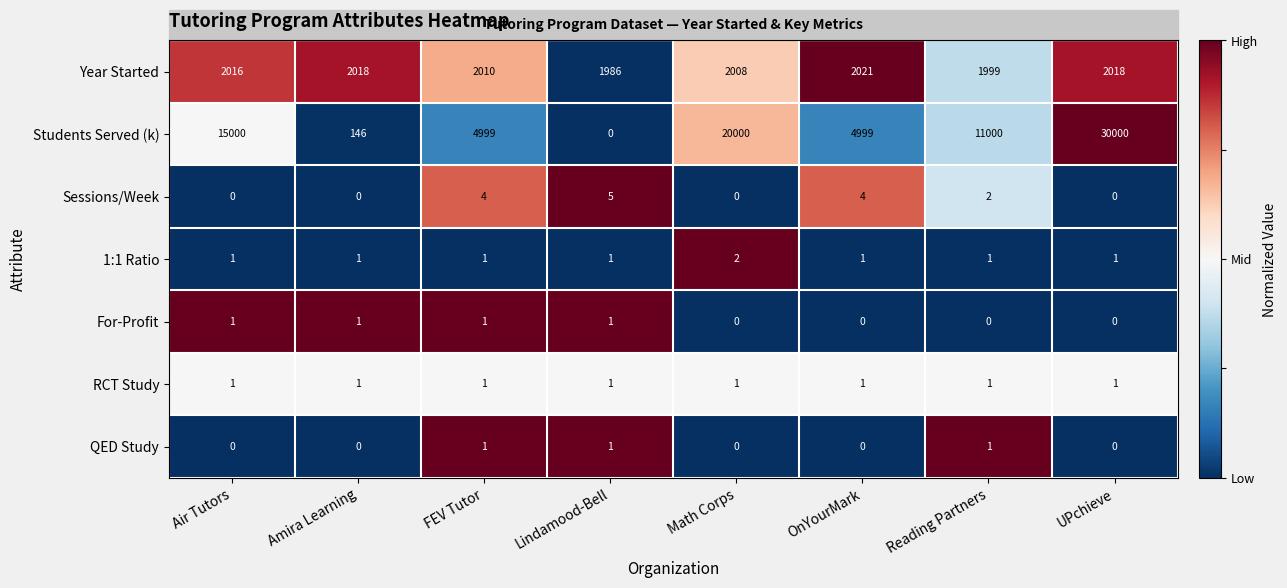

How many distinct data groups are displayed?

7